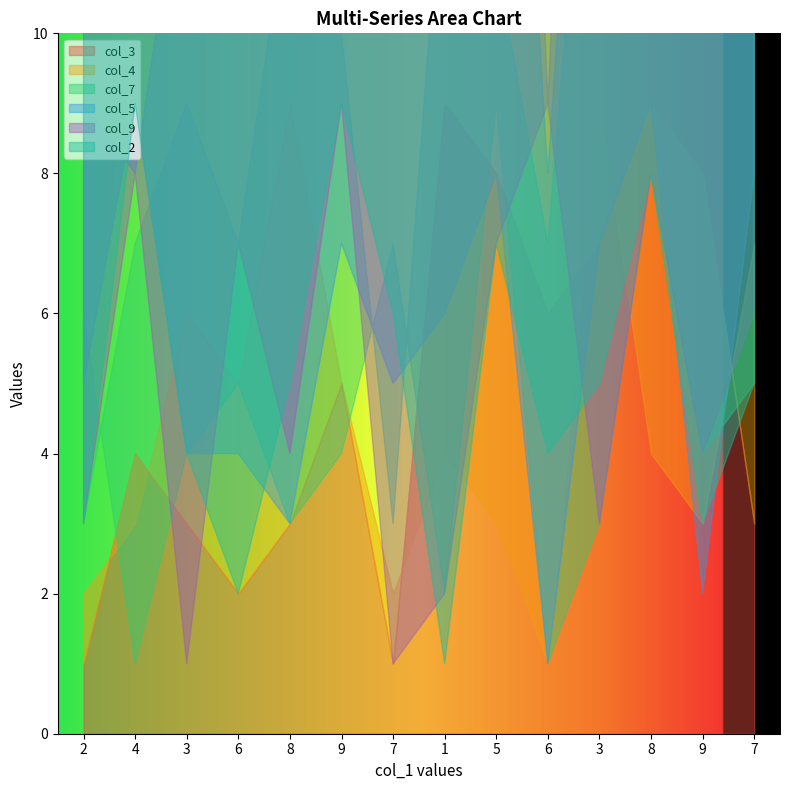

What is the total value across all series at 6?

25